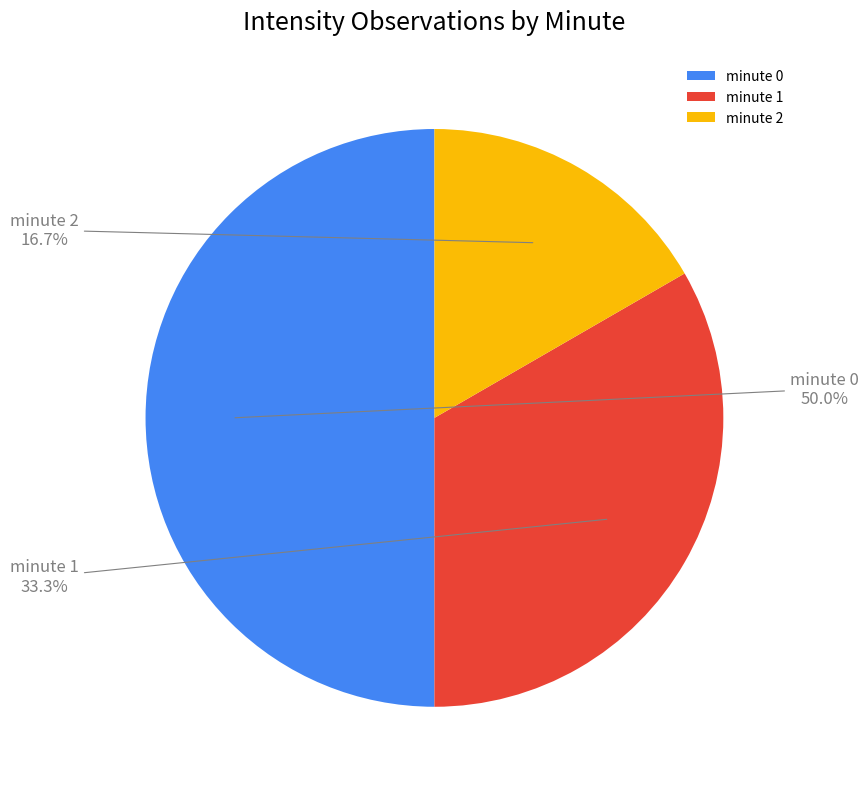

Which has a higher value, minute 0 or minute 1?

minute 0